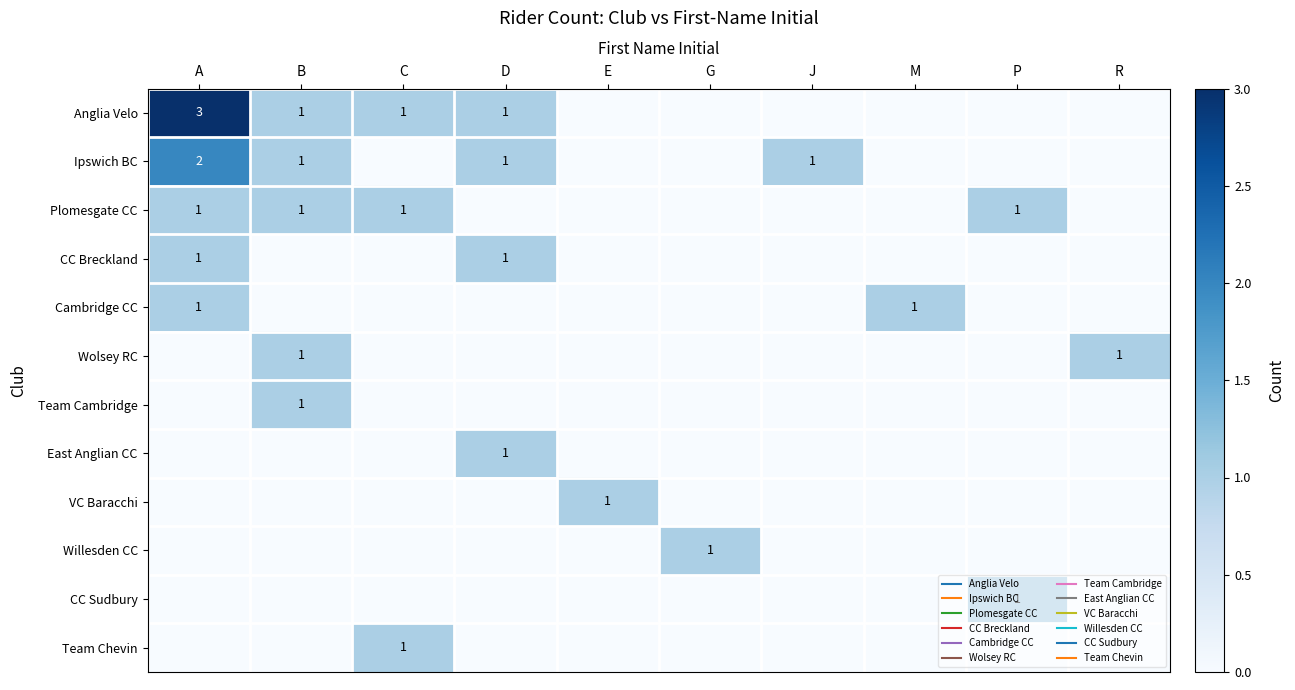

What is the total value across all series at P?

2